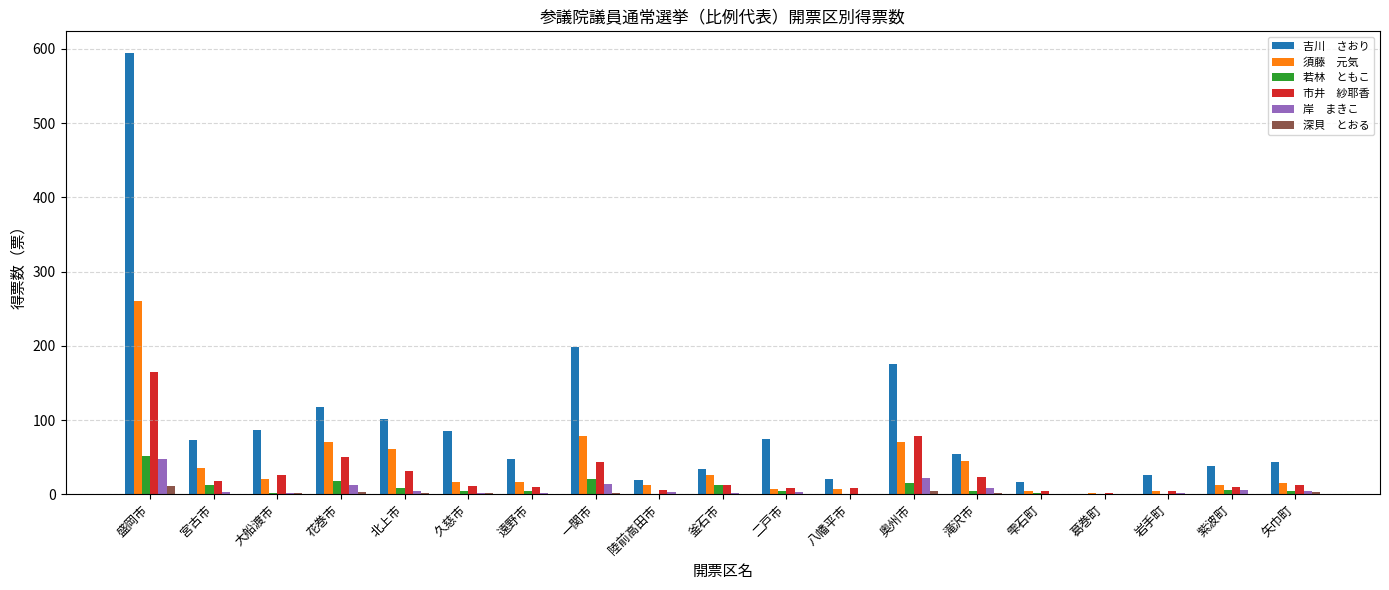

At which category does the chart reach its peak across all series?

盛岡市